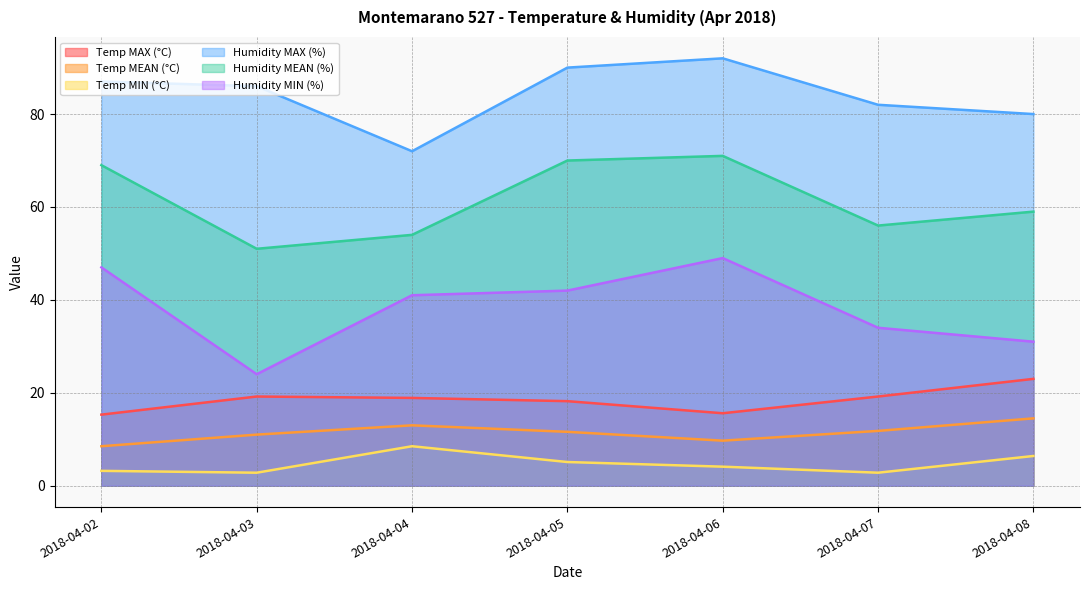

At which category does the chart reach its minimum across all series?

2018-04-03